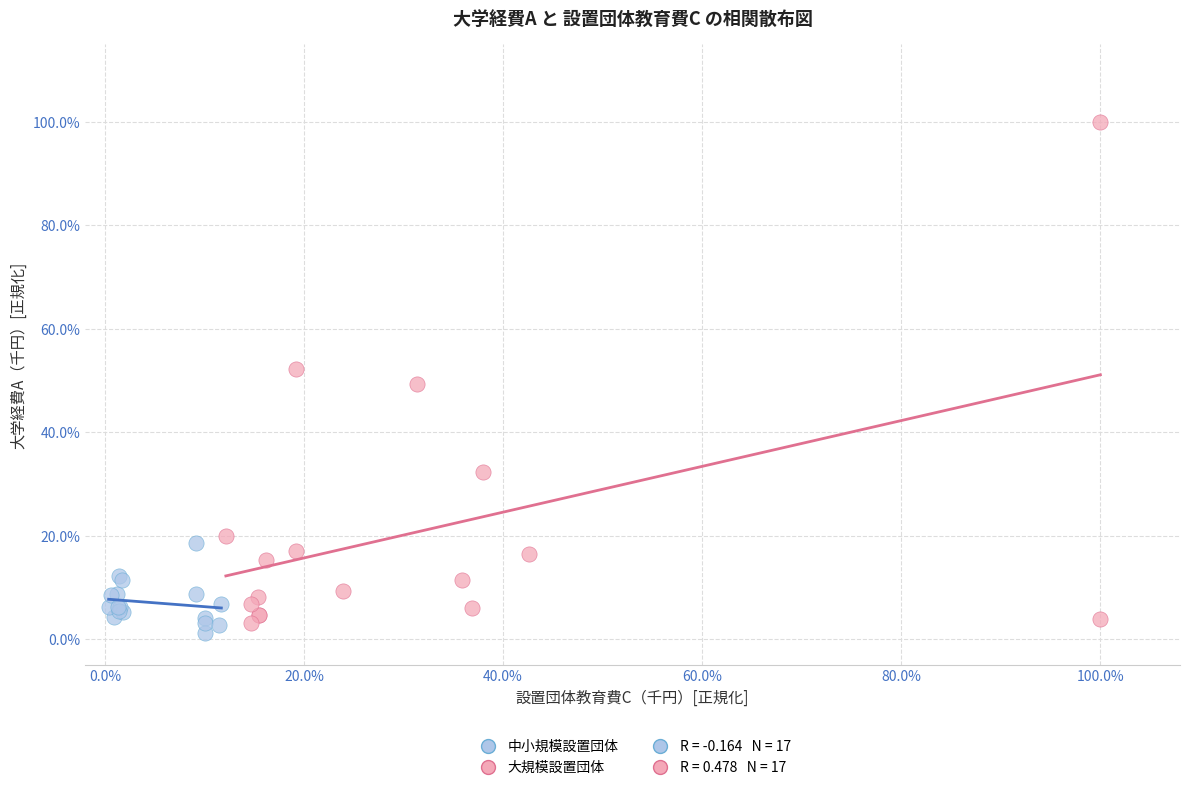

Which series has the largest Y range (max minus min)?

大規模設置団体